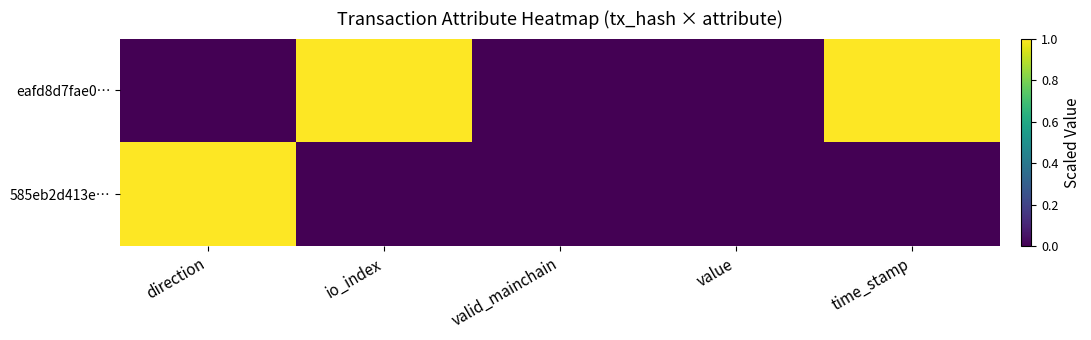

Rank the series at direction from highest to lowest value.

585eb2d413e…, eafd8d7fae0…